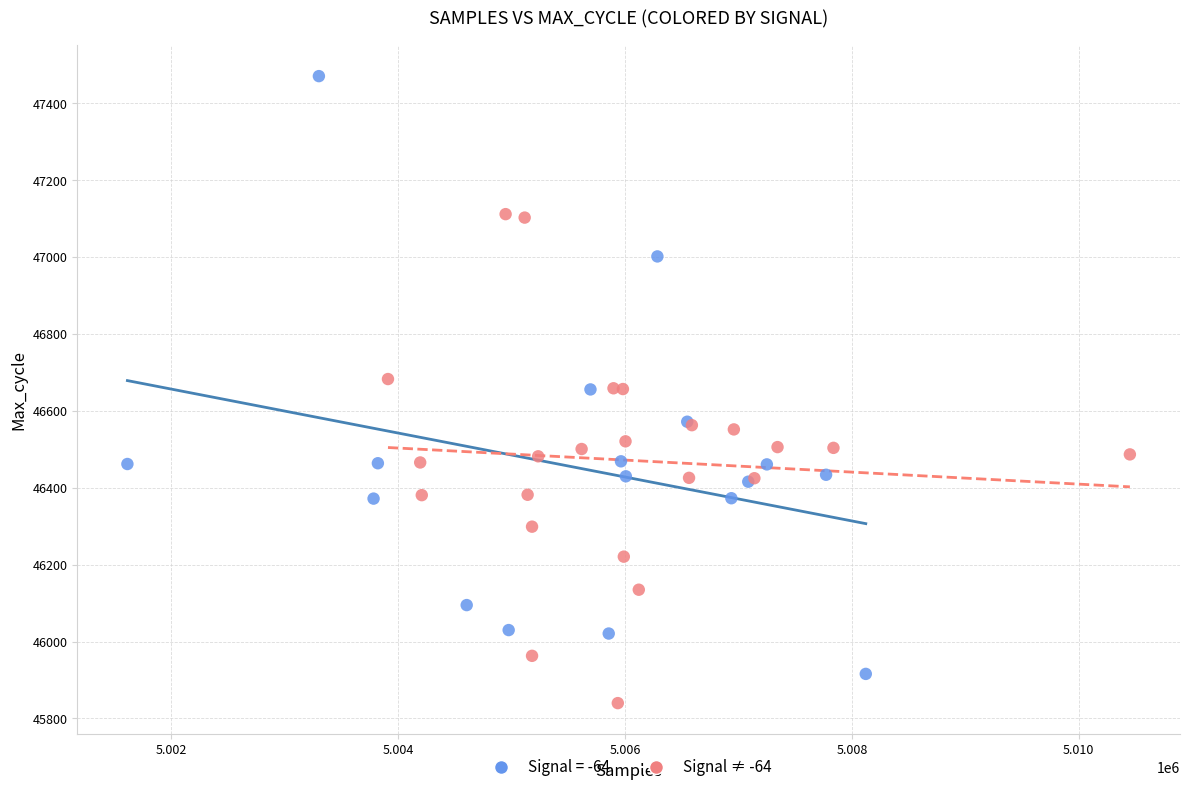

Which series contains the lowest Y value?

Signal ≠ -64